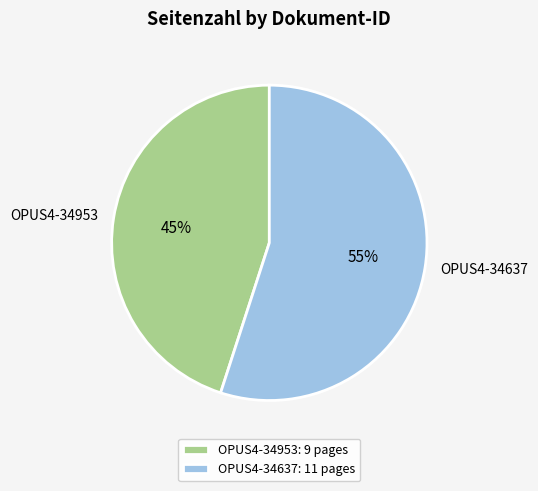

How many slices are in this pie chart?

2